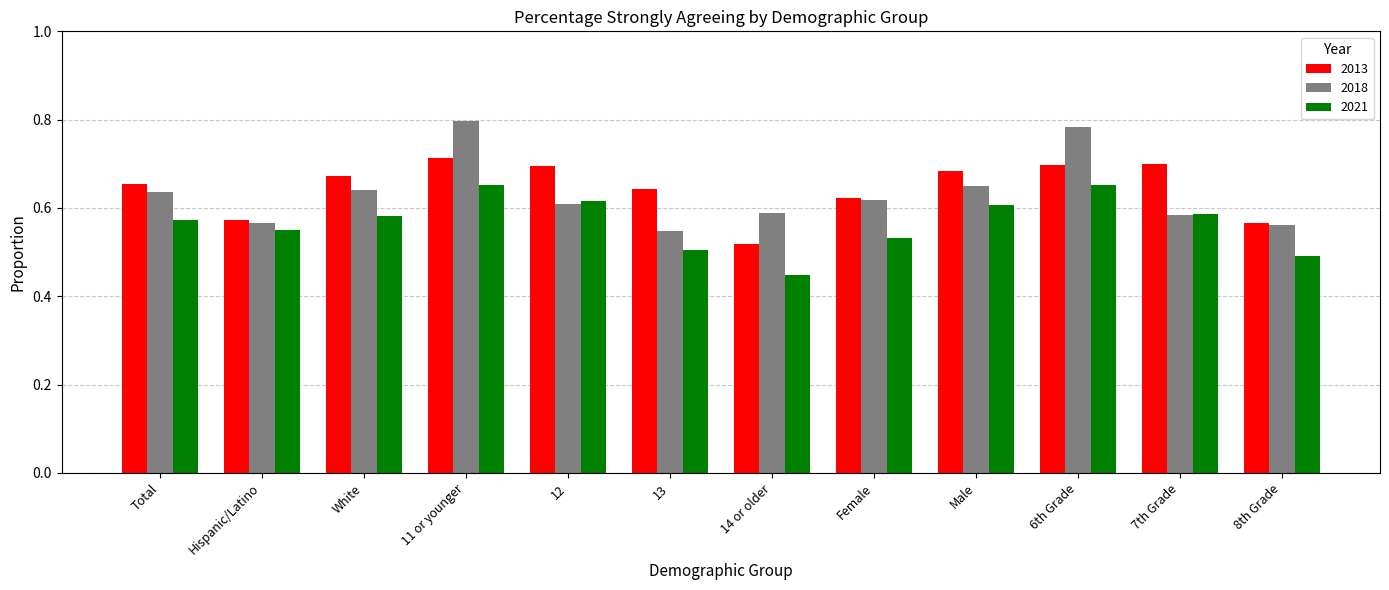

Which series has the largest total across all categories?

2013